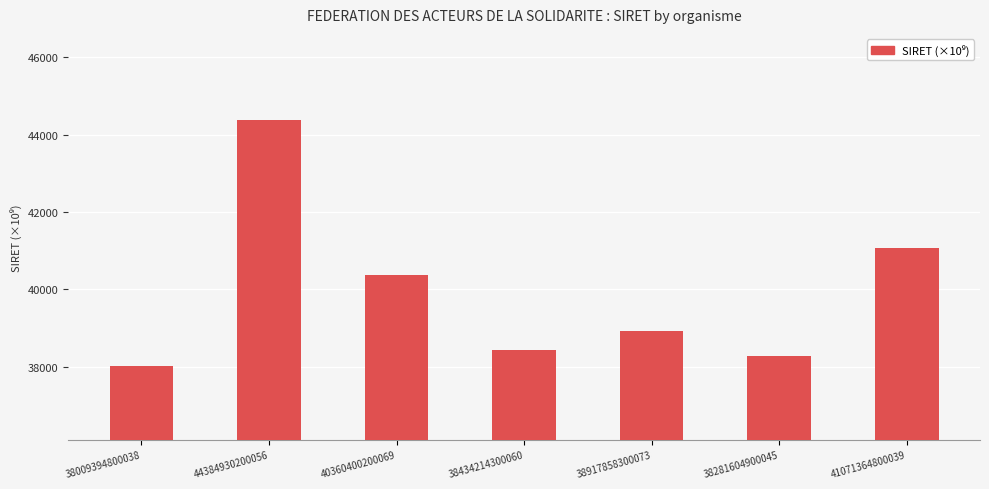

Are the bars horizontal?

No